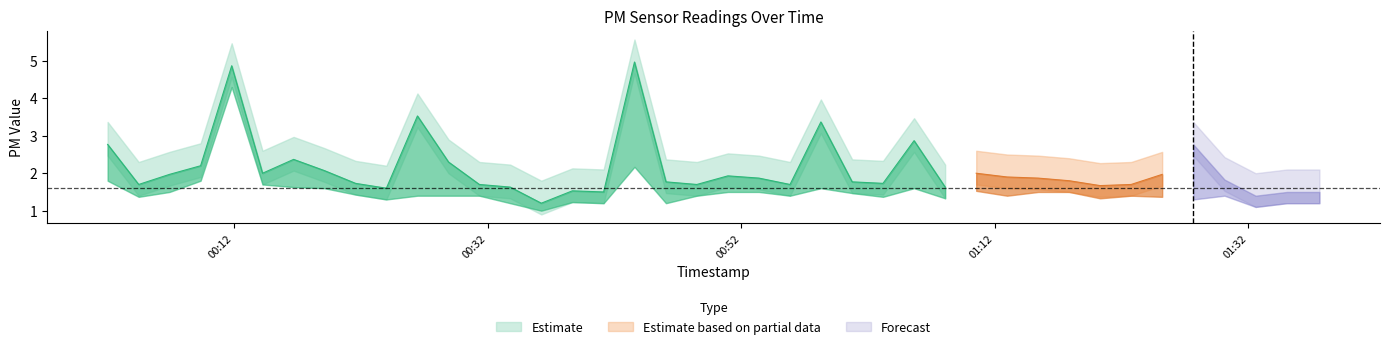

Reading left to right, transcribe all the data shown in this chart.

P1: 2.8	1.7	2.0	2.2	4.9	2.0	2.4	2.1	1.7	1.6	3.5	2.3	1.7	1.6	1.2	1.5	1.5	5.0	1.8	1.7	1.9	1.9	1.7	3.4	1.8	1.7	2.9	1.6	2.0	1.9	1.9	1.8	1.7	1.7	2.0	2.8	1.8	1.4	1.5	1.5
P2: 2.0	1.6	1.7	2.0	4.5	1.9	1.8	1.8	1.6	1.5	1.6	1.6	1.6	1.4	1.2	1.4	1.4	2.4	1.4	1.6	1.7	1.7	1.6	1.8	1.7	1.6	1.8	1.5	1.7	1.6	1.7	1.7	1.5	1.6	1.6	1.5	1.6	1.3	1.4	1.4